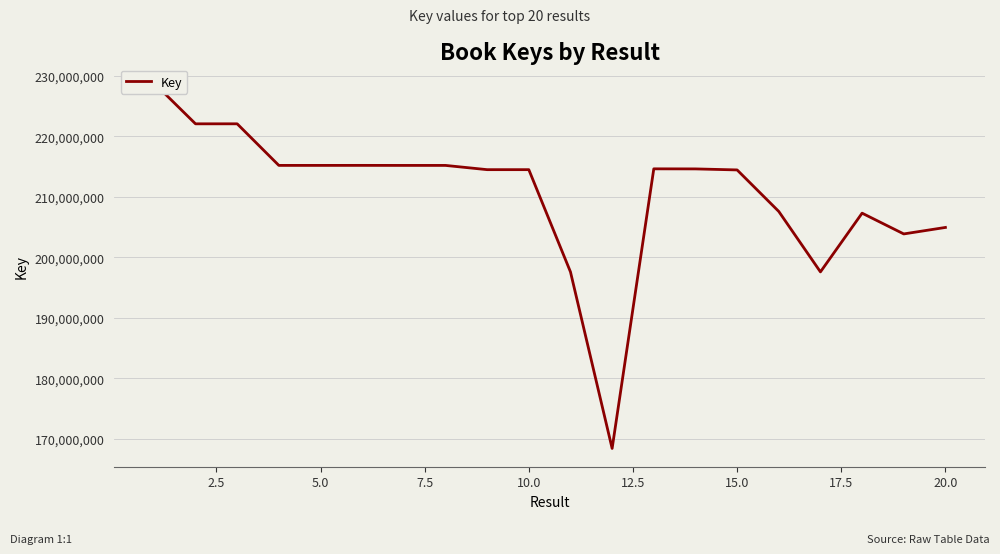

How many points are lower than both their immediate neighbors (excluding endpoints)?

7